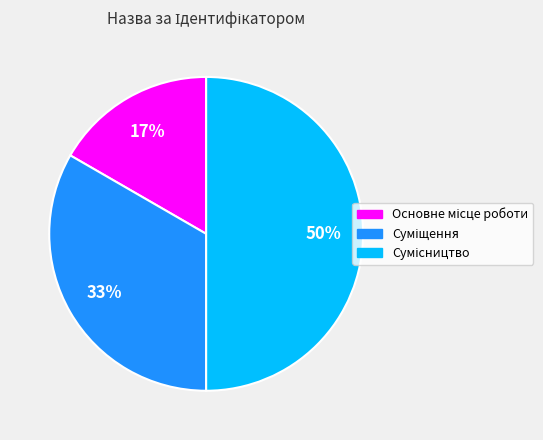

To the nearest percent, what is the average slice percentage?

33%